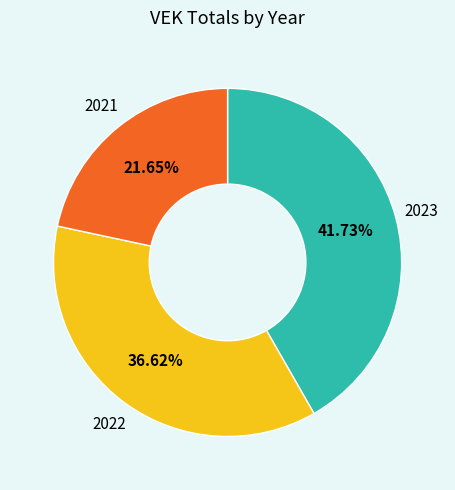

Rank the categories by value from lowest to highest.

2021, 2022, 2023